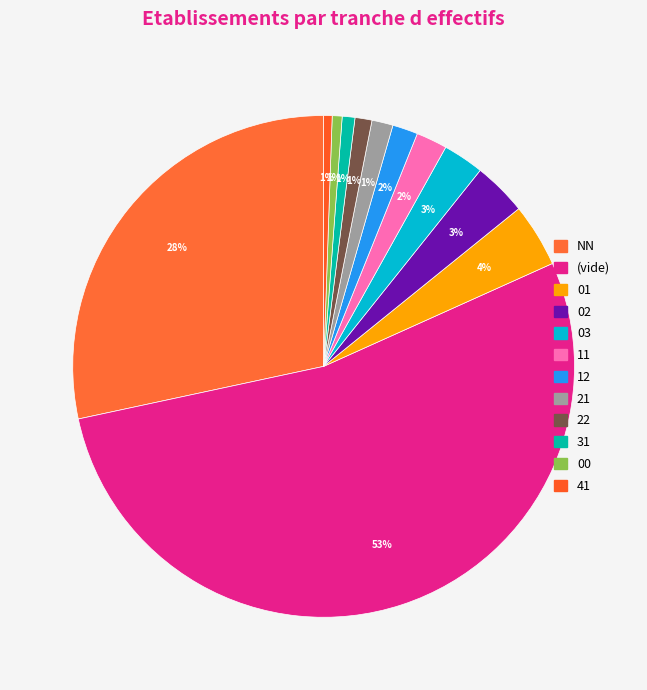

Is there any slice that represents more than half of the pie?

Yes